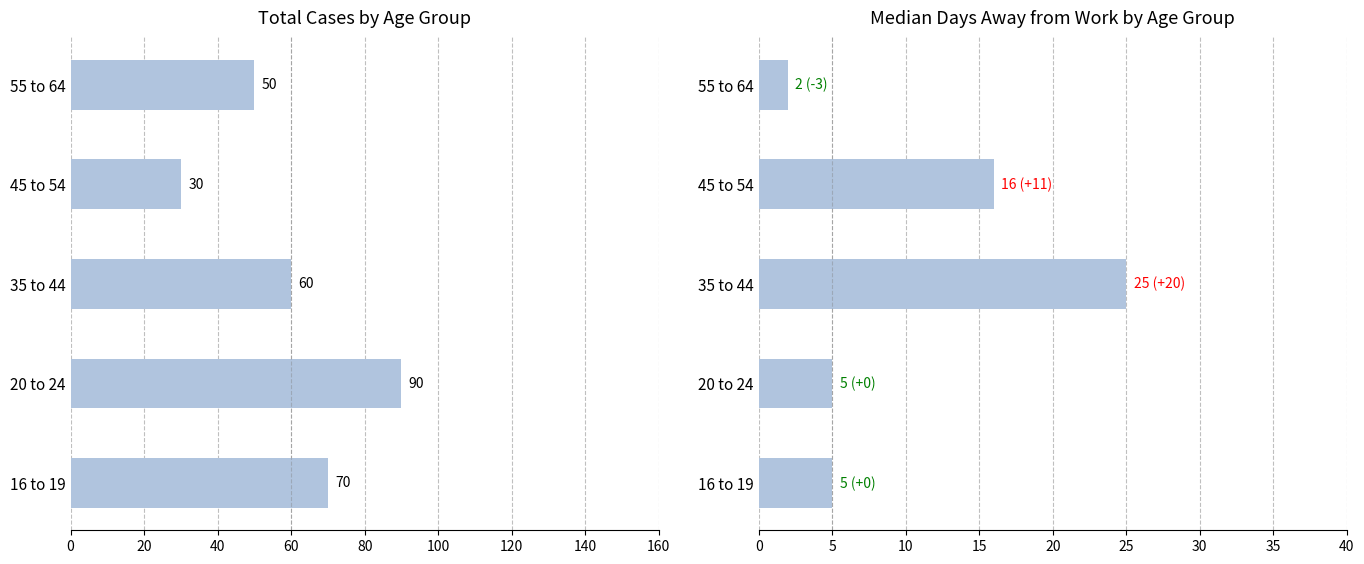

True or false: Total Cases has a value of 90 at 20 to 24.

True